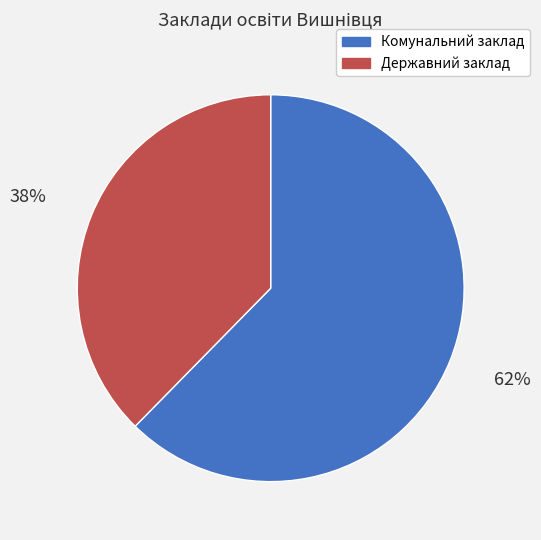

Does any single category account for the majority?

Yes